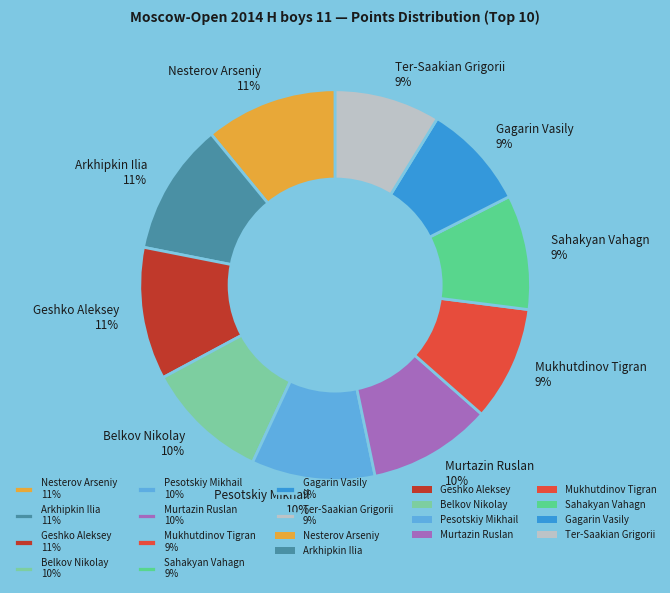

Is the sum of Ter-Saakian Grigorii 9% and Nesterov Arseniy 11% greater than half?

No